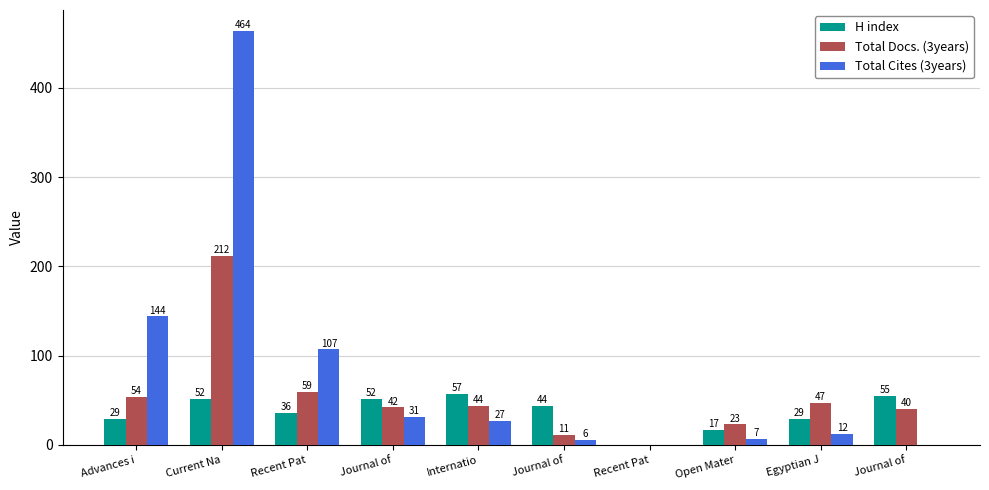

How many series are shown in this chart?

3